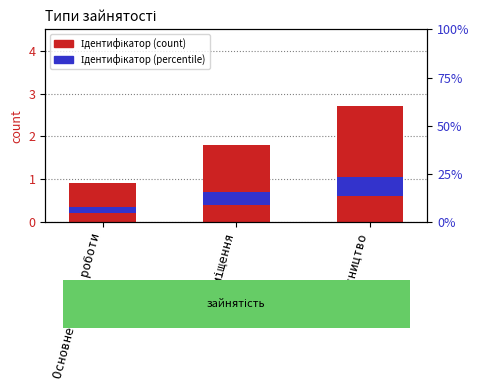

True or false: Ідентифікатор (percentile rank) has a value of 0.2 at Основне місце роботи.

False